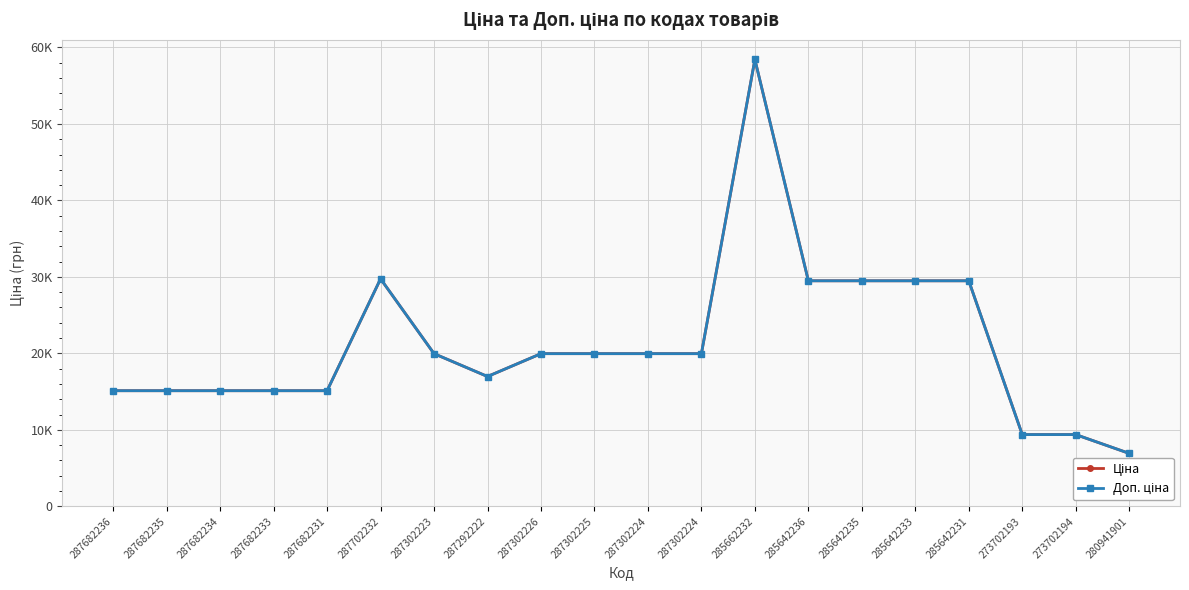

At which label is Ціна closest to 32676?

287702232